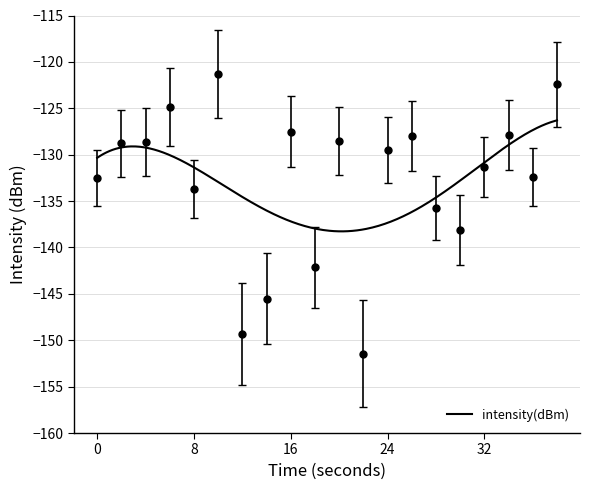

What is the value of the 1st point from the left?

-132.5